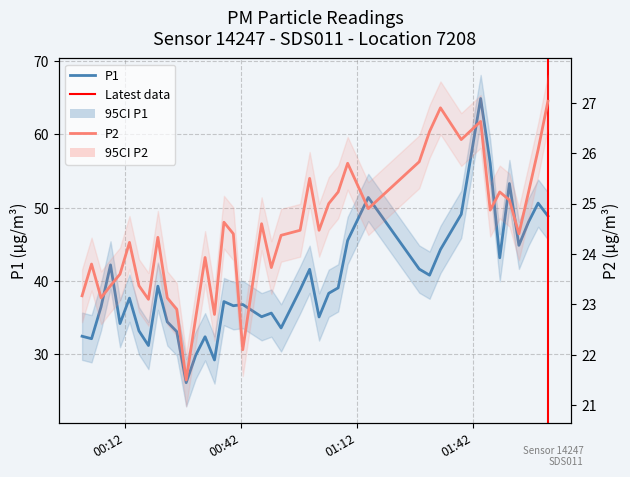

Which series has the largest total across all categories?

P1